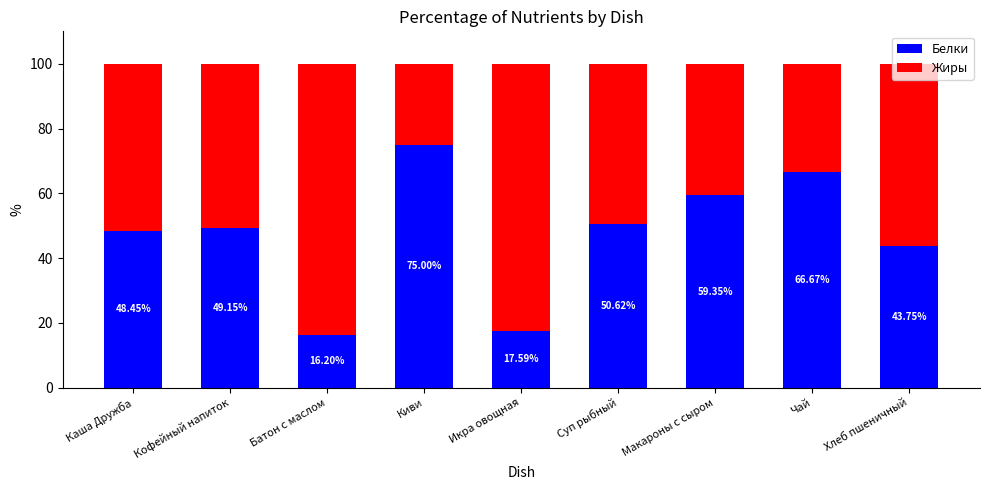

What is the difference between the second highest and minimum values in the Белки series?

50.5